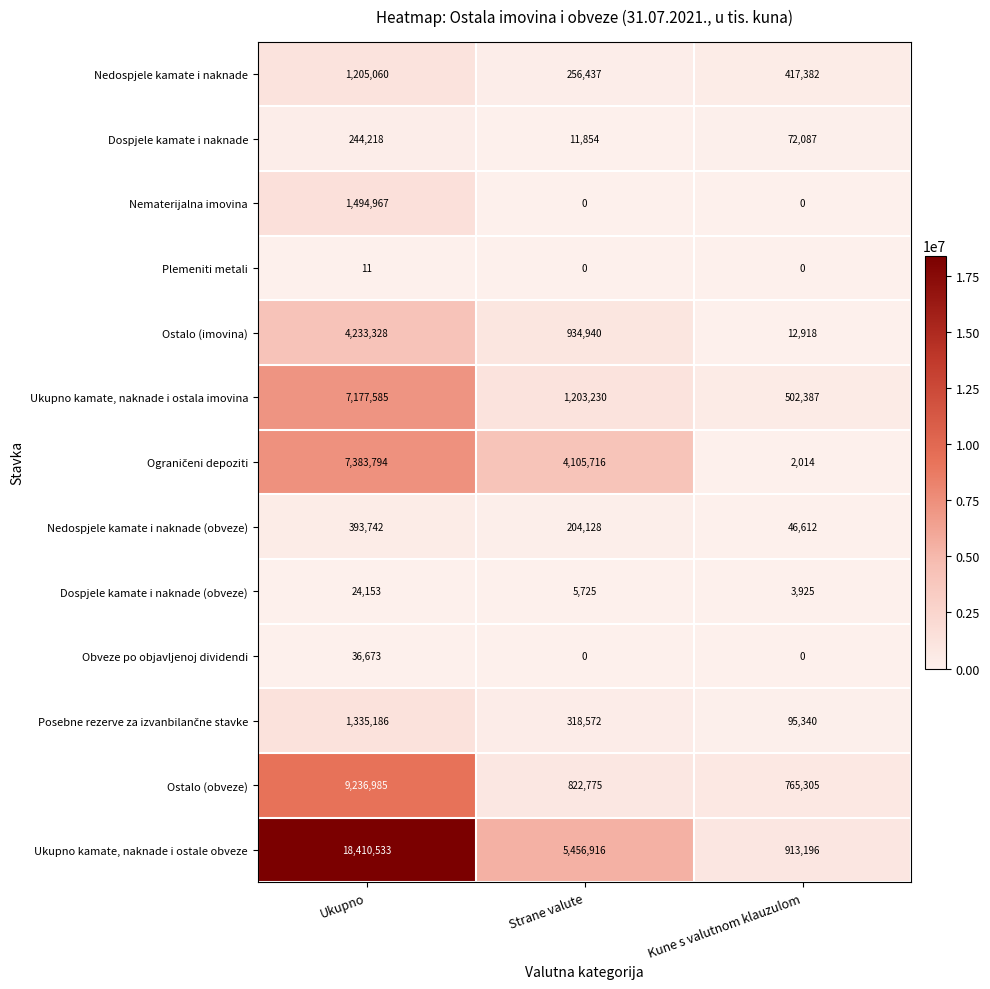

At how many categories does at least one series exceed 7979678?

1